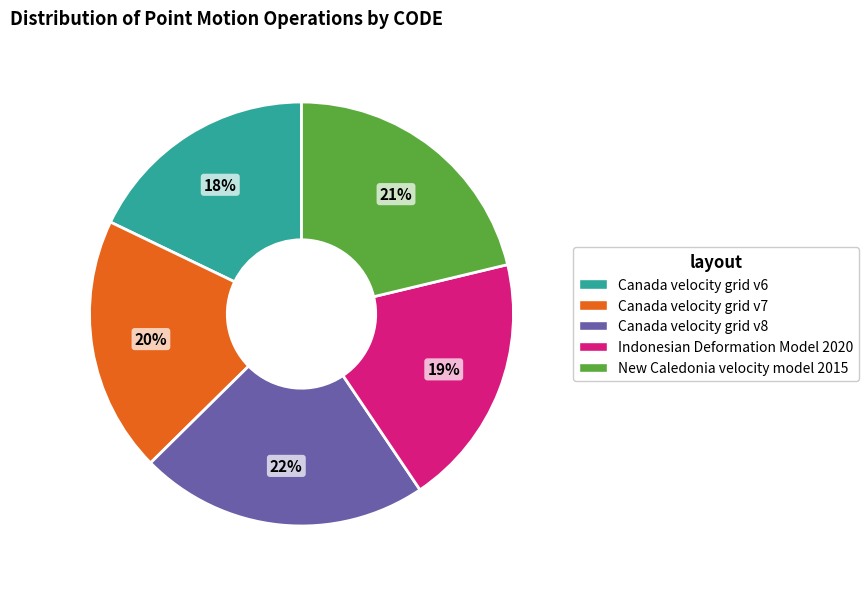

Is the sum of Canada velocity grid v7 and New Caledonia velocity model 2015 greater than half?

No